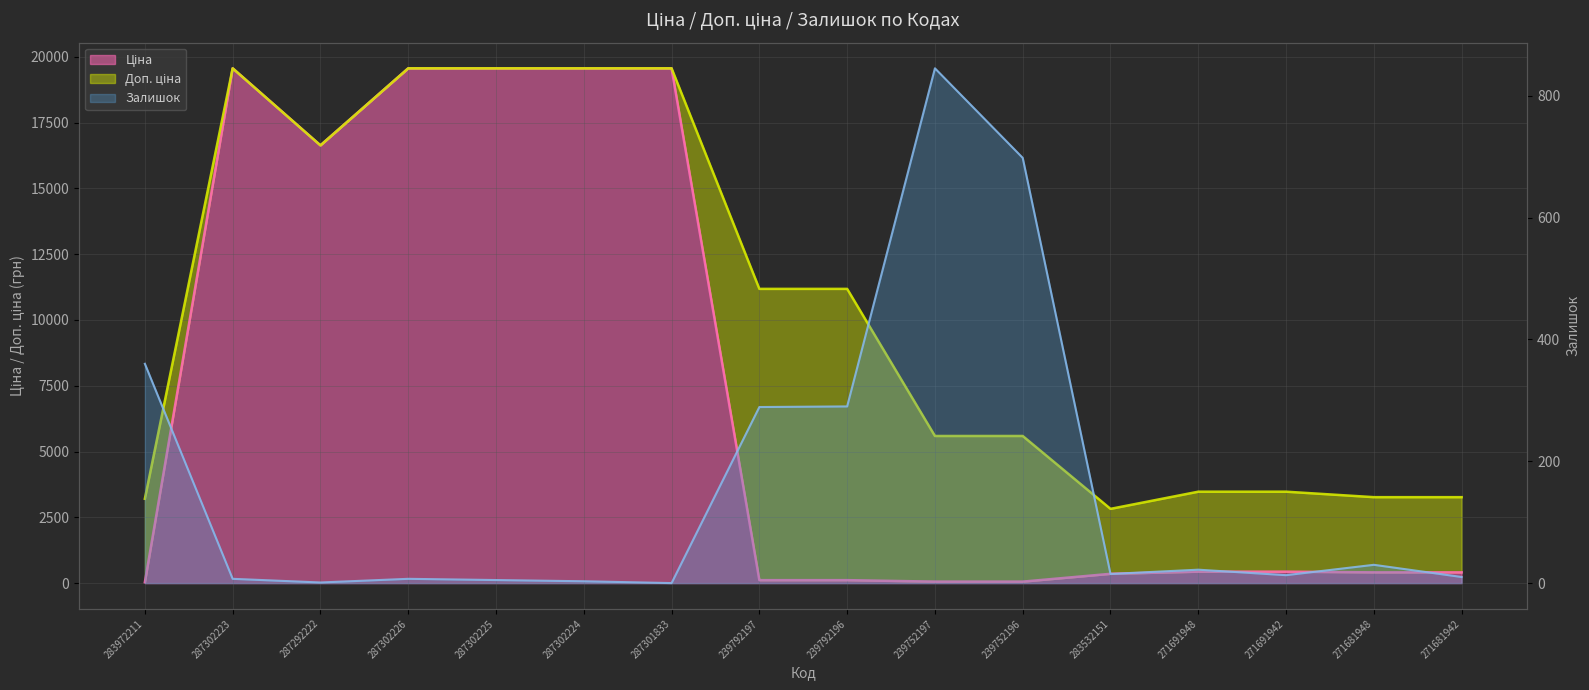

How many positive values does the Залишок series have?

15